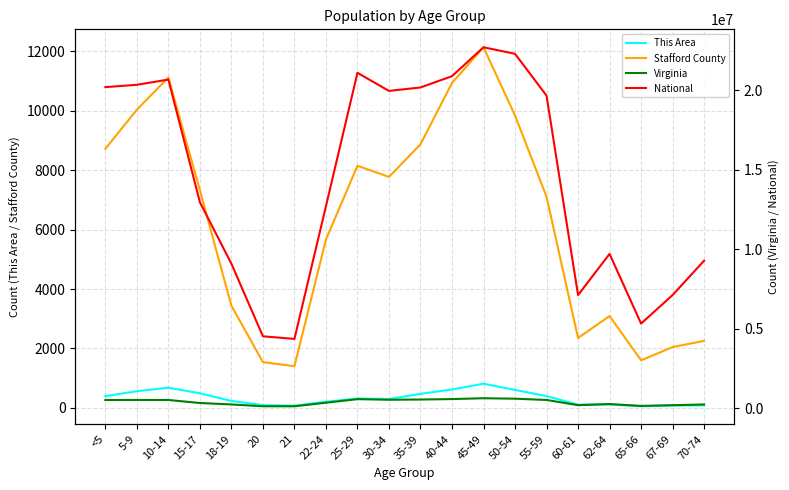

True or false: National has a value of 5319902 at 65-66.

True